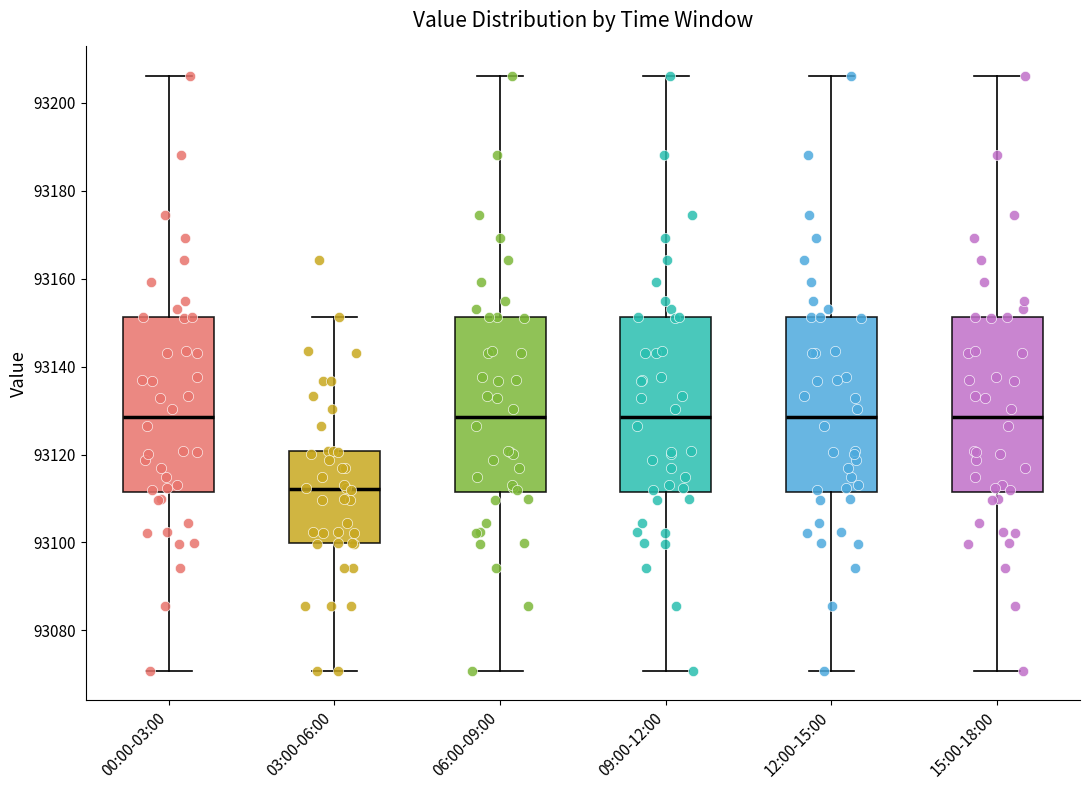

Reading left to right, transcribe this box plot: for each box, give where its median line is, the range the box spans, and where its two whiskers end, as read against the y-axis. The values are not printed on the chart, so give them approximately, as read against the axis.

00:00-03:00: median 93128, box 93112 to 93152, whiskers 93070 to 93206
03:00-06:00: median 93112, box 93100 to 93120, whiskers 93070 to 93152
06:00-09:00: median 93128, box 93112 to 93152, whiskers 93070 to 93206
09:00-12:00: median 93128, box 93112 to 93152, whiskers 93070 to 93206
12:00-15:00: median 93128, box 93112 to 93152, whiskers 93070 to 93206
15:00-18:00: median 93128, box 93112 to 93152, whiskers 93070 to 93206